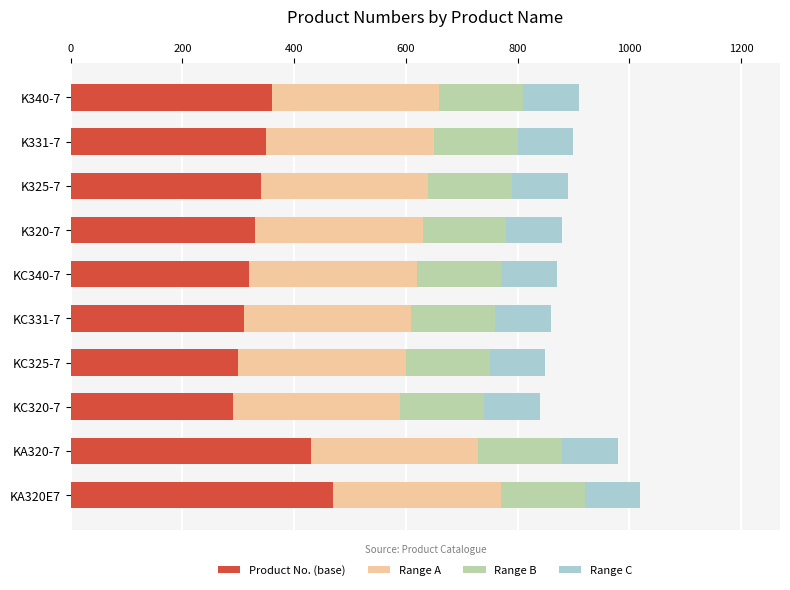

What is the lowest value of the Product No. (base) series?

290